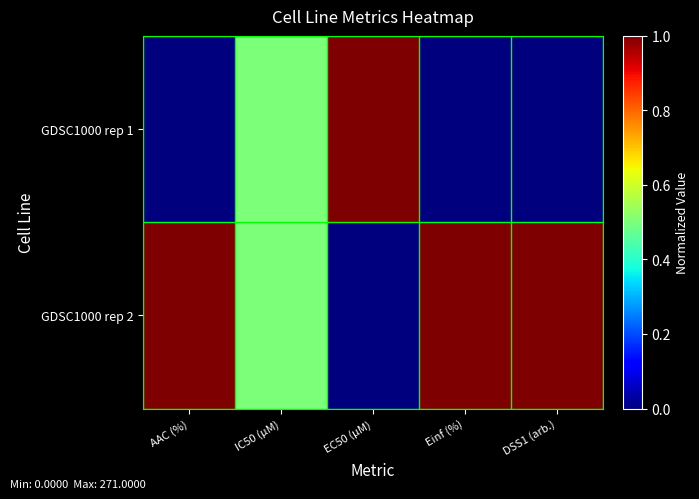

Reading left to right, what are all the values shown in this chart?

GDSC1000 rep 1: AAC (%)=0.0	IC50 (µM)=0.5	EC50 (µM)=1.0	Einf (%)=0.0	DSS1 (arb.)=0.0
GDSC1000 rep 2: AAC (%)=1.0	IC50 (µM)=0.5	EC50 (µM)=0.0	Einf (%)=1.0	DSS1 (arb.)=1.0